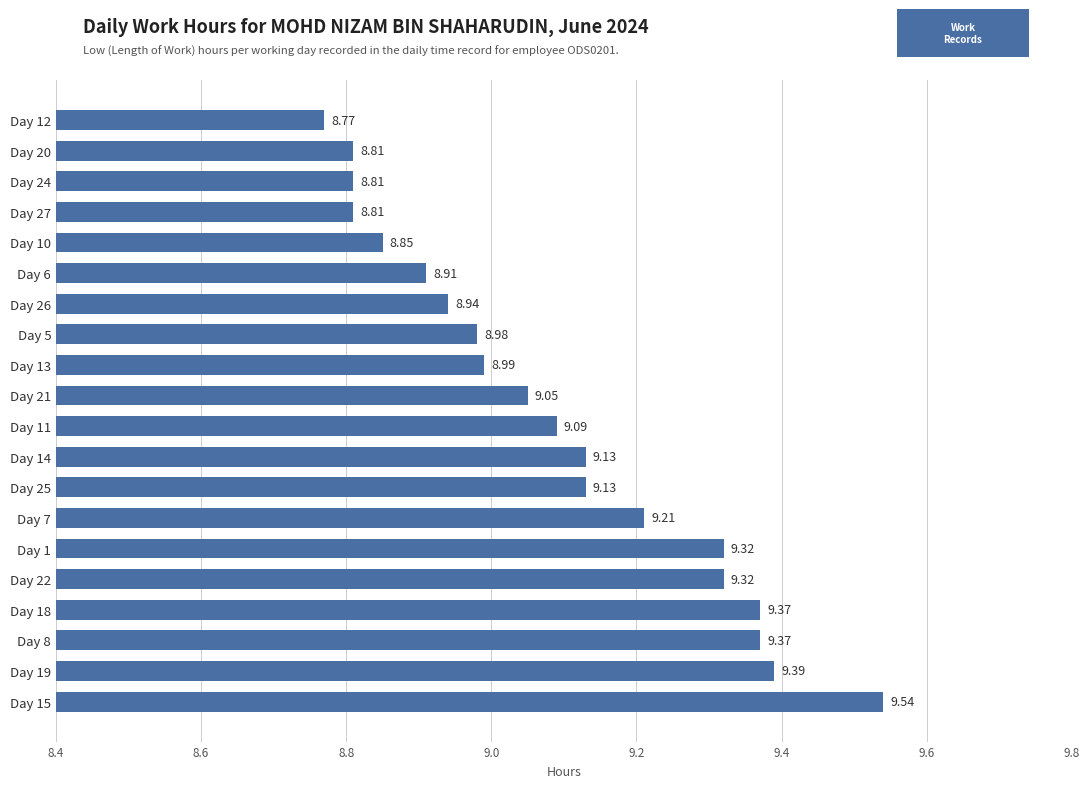

Which label corresponds to the largest value in the chart?

Day 15